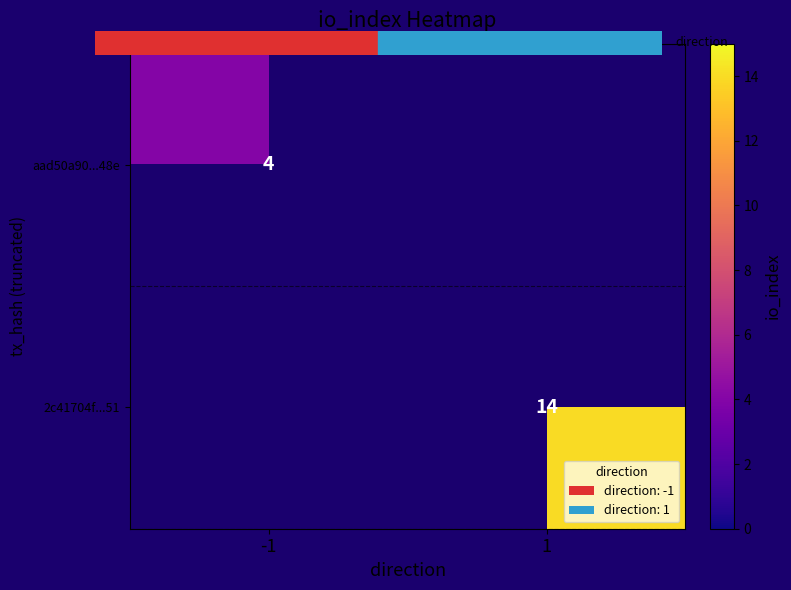

Is the value of 2c41704f...51 at -1 greater than the value of aad50a90...48e at 1?

No